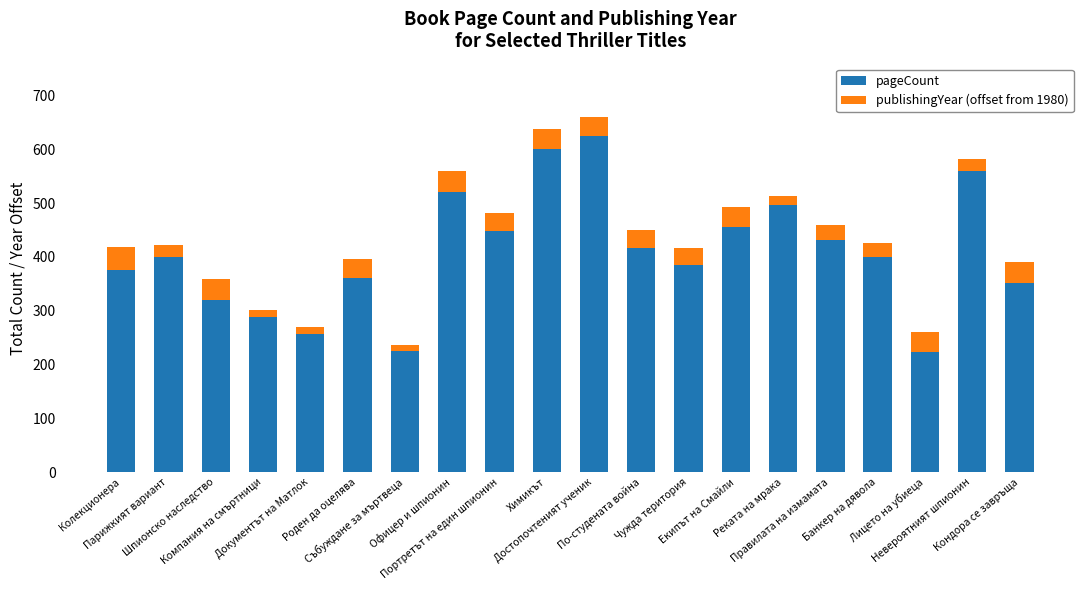

What are all the series names shown in the legend?

pageCount, publishingYear (offset from 1980)